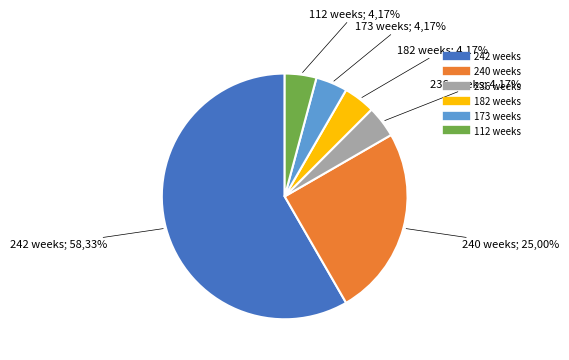

How many segments does this pie chart have?

6